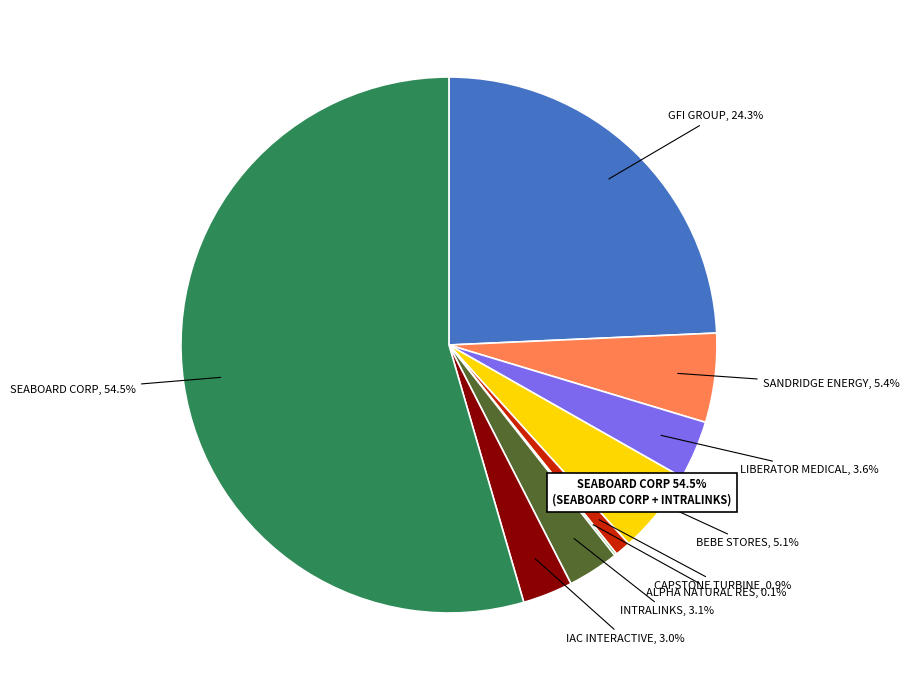

To the nearest percent, what is the difference between the LIBERATOR MEDICAL HLDGS INC and BEBE STORES INC slice percentages?

2%